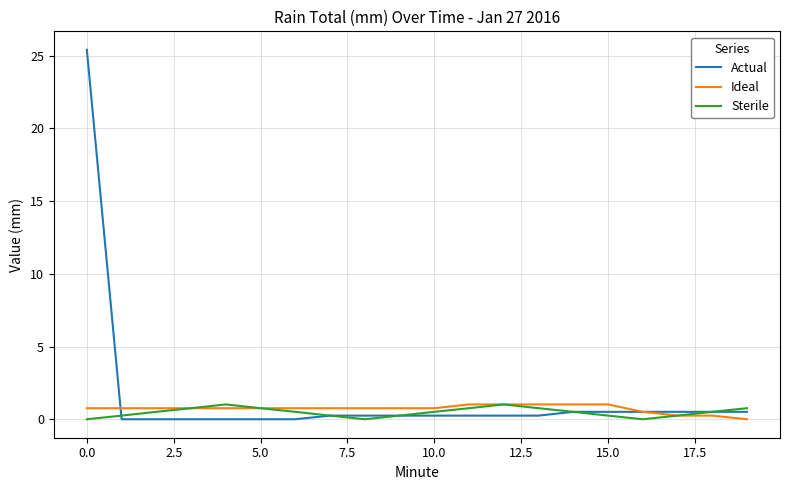

Which series has the largest range (max minus min)?

Actual